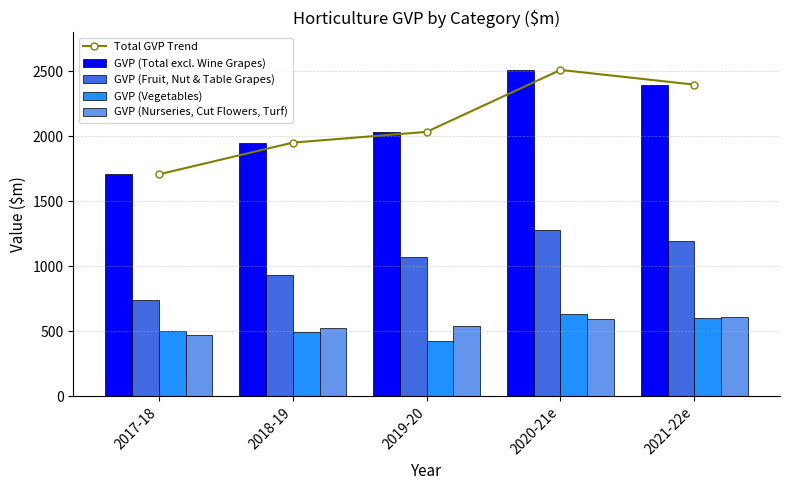

Reading left to right, what are all the values shown in this chart?

Total GVP Trend: 2017-18=1707.0	2018-19=1951.0	2019-20=2033.9	2020-21e=2510.6	2021-22e=2397.5
GVP (Total excl. Wine Grapes): 2017-18=1707.0	2018-19=1951.0	2019-20=2033.9	2020-21e=2510.6	2021-22e=2397.5
GVP (Fruit, Nut & Table Grapes): 2017-18=737.7	2018-19=933.2	2019-20=1067.2	2020-21e=1279.9	2021-22e=1193.9
GVP (Vegetables): 2017-18=497.6	2018-19=494.6	2019-20=427.2	2020-21e=634.1	2021-22e=597.6
GVP (Nurseries, Cut Flowers, Turf): 2017-18=471.7	2018-19=523.2	2019-20=539.5	2020-21e=596.7	2021-22e=606.0